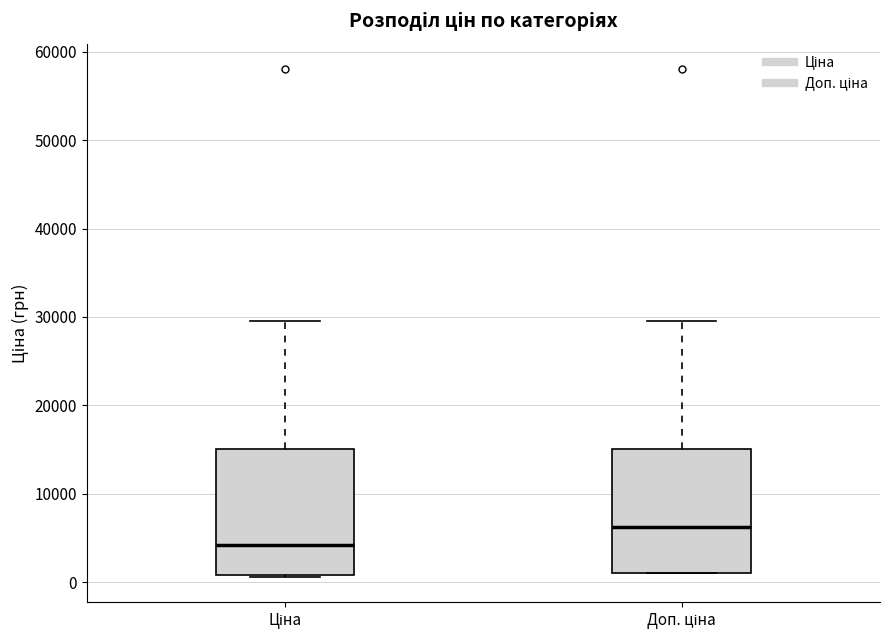

Reading left to right, transcribe this box plot: for each box, give where its median line is, the range the box spans, and where its two whiskers end, as read against the y-axis. The values are not printed on the chart, so give them approximately, as read against the axis.

Ціна: median 4000, box 1000 to 15000, whiskers 1000 to 30000
Доп. ціна: median 6000, box 1000 to 15000, whiskers 1000 to 30000